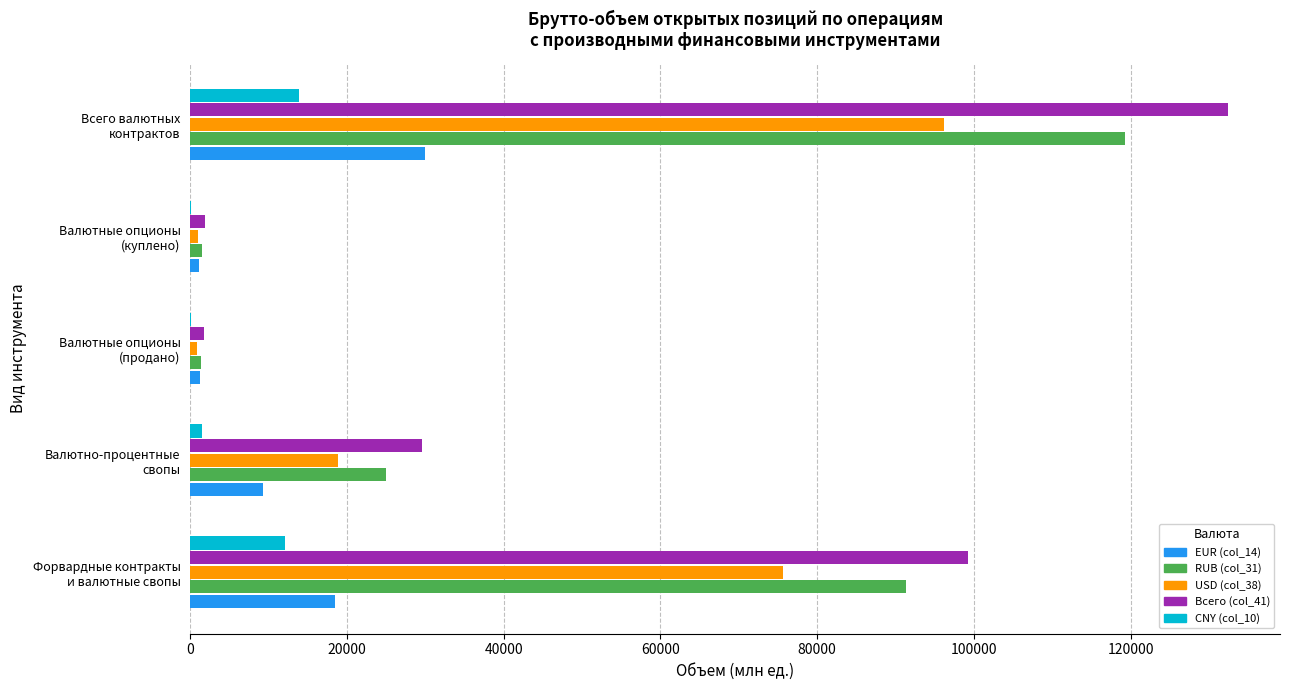

What is the sum of all Всего (col_41) values?

264885.4